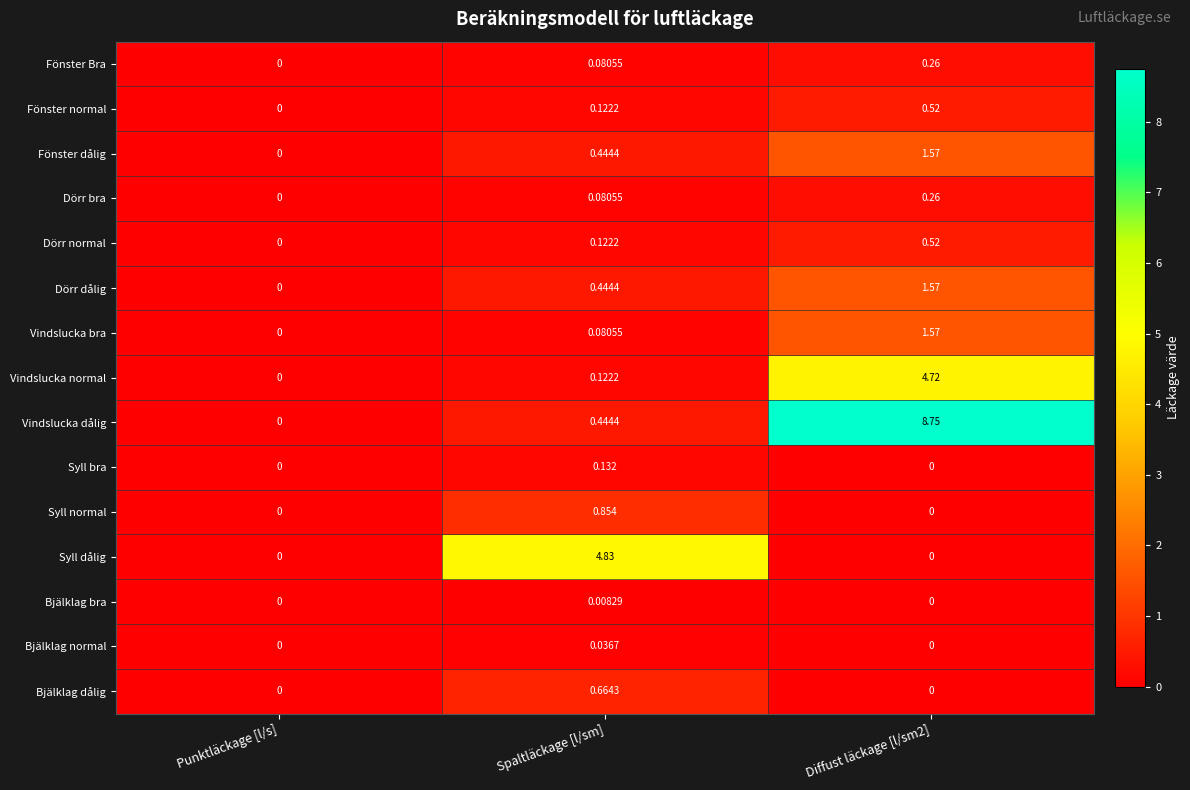

Between Spaltläckage [l/sm] and Diffust läckage [l/sm2], which series saw the biggest shift?

Vindslucka dålig